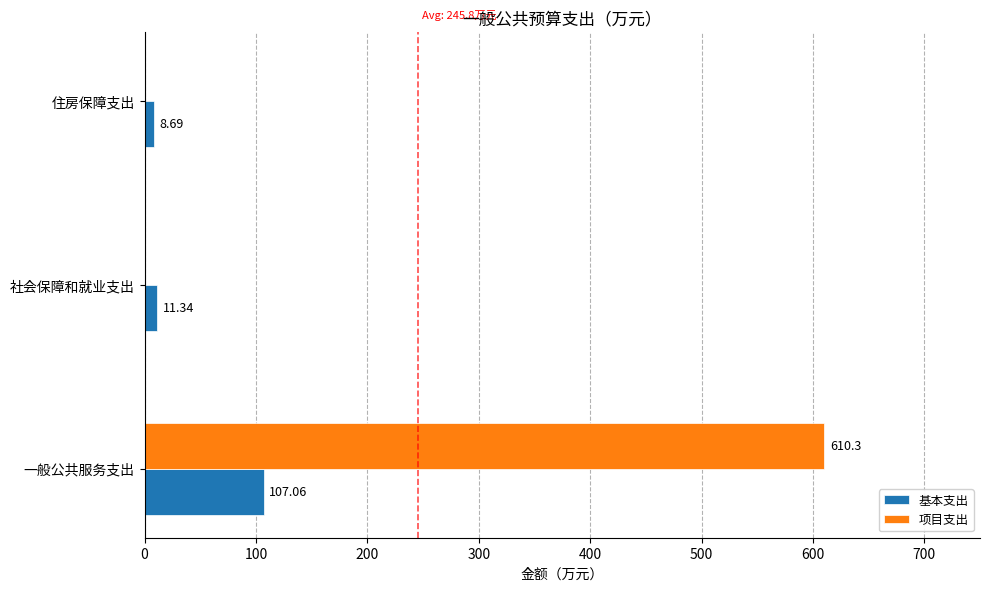

Which series has the largest total across all categories?

项目支出